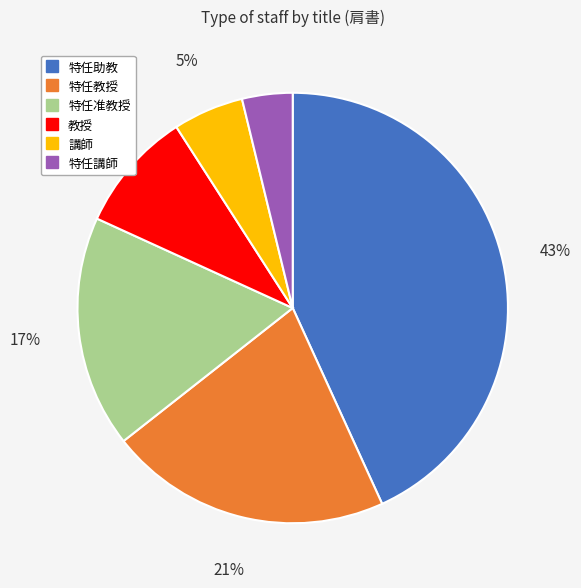

What is the ratio of the value at 特任助教 to the value at 特任教授?

2.0